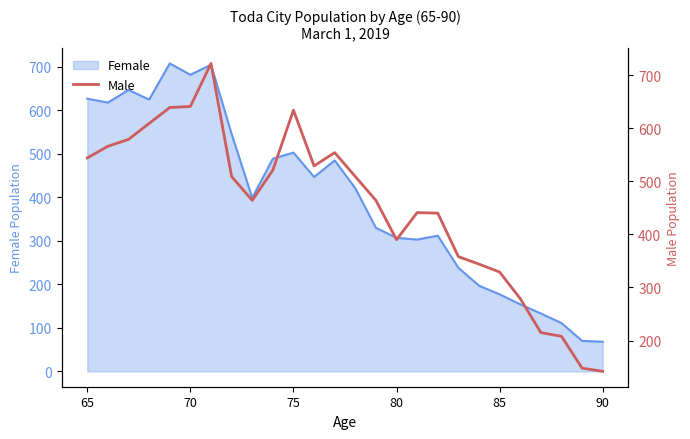

What is the minimum value for Female?

68